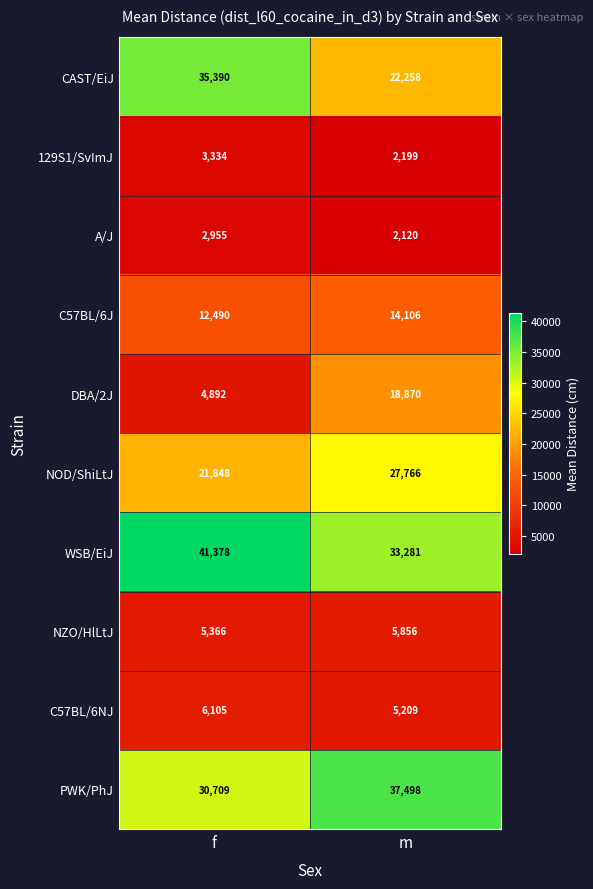

Is it true that WSB/EiJ equals 33281 at m?

True